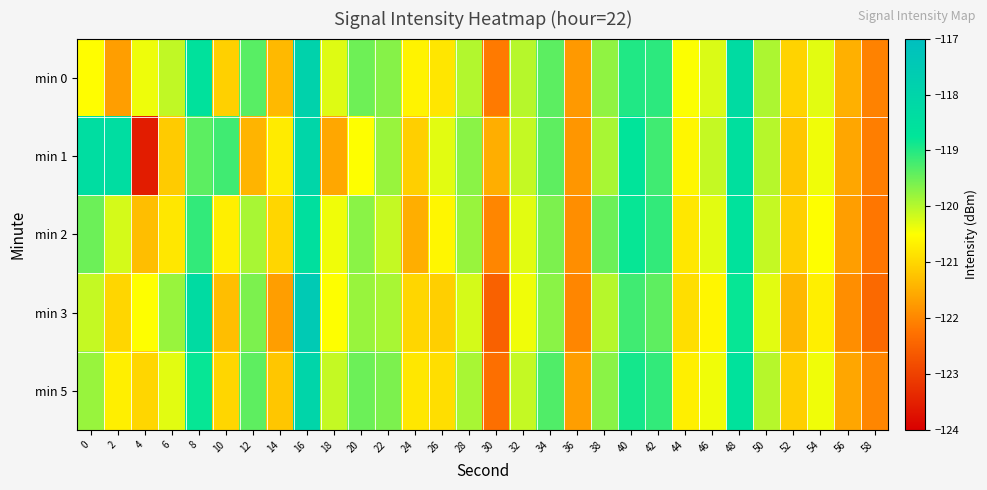

Which has a higher value, 4 or 6?

6